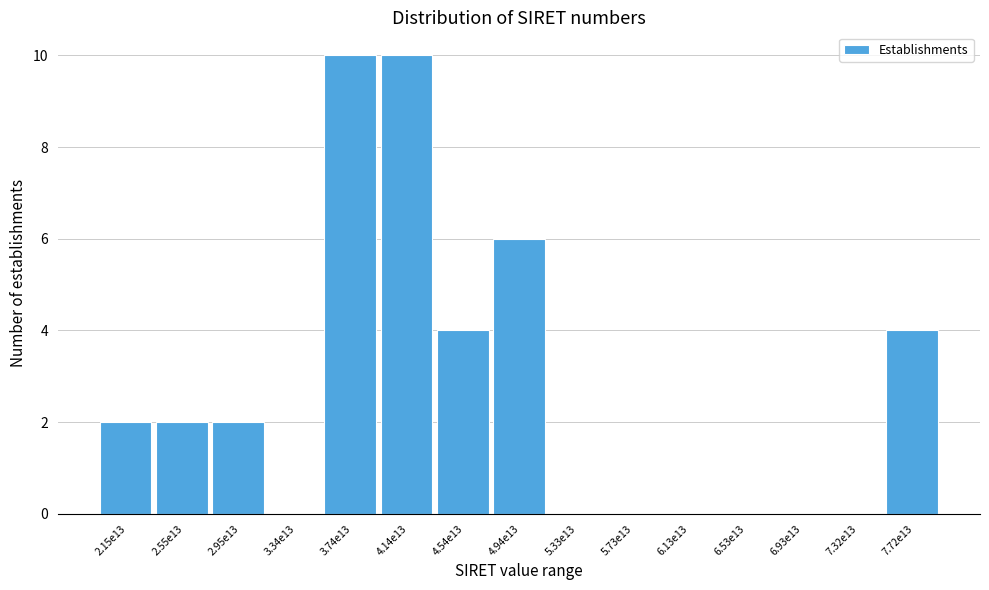

Reading left to right, list all the values displayed in this chart.

2.15e13=2	2.55e13=2	2.95e13=2	3.34e13=0	3.74e13=10	4.14e13=10	4.54e13=4	4.94e13=6	5.33e13=0	5.73e13=0	6.13e13=0	6.53e13=0	6.93e13=0	7.32e13=0	7.72e13=4